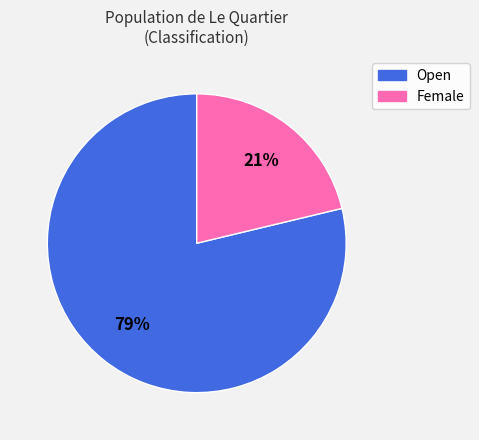

True or false: Open accounts for 79% of the total.

True